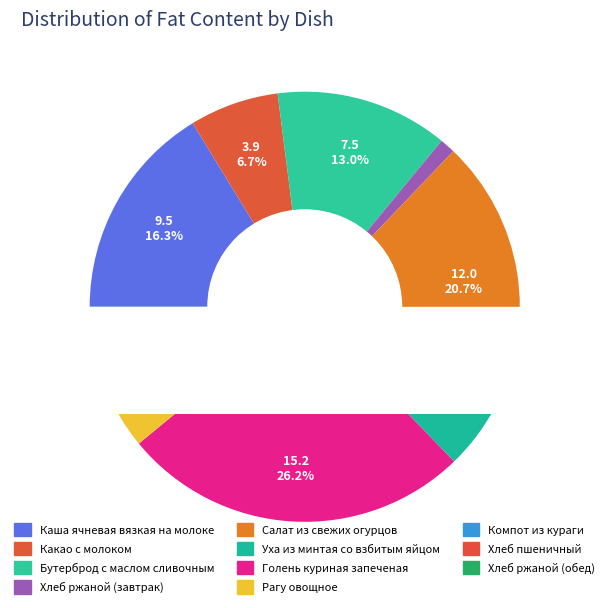

To the nearest percent, what is the average slice percentage?

9%